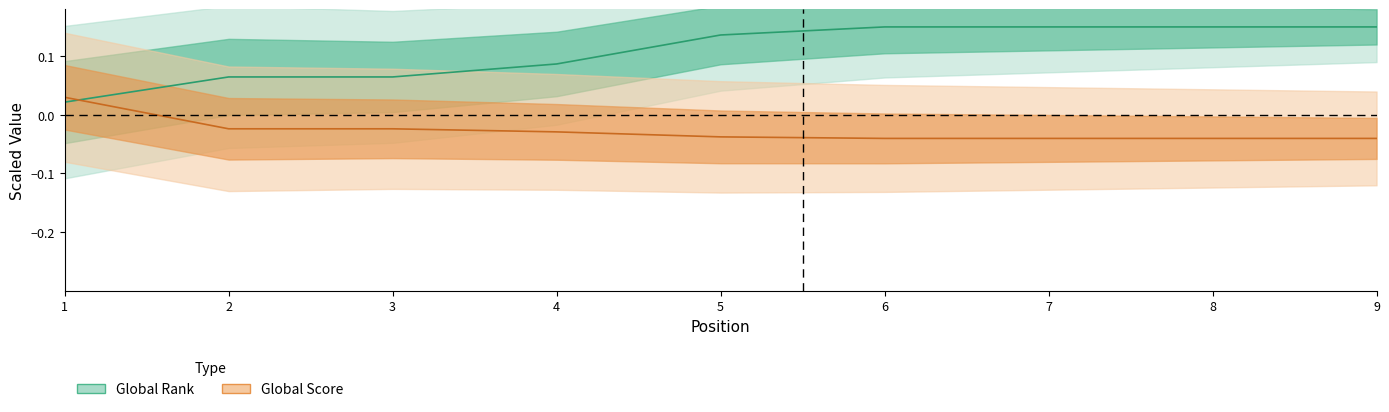

At 7, list the series in order from smallest to largest.

Global Score, Global Rank